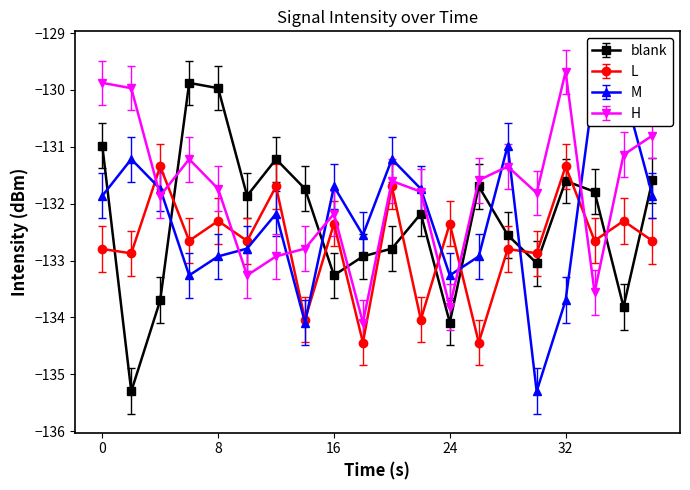

What is the sum of all min0 values?

-2638.0